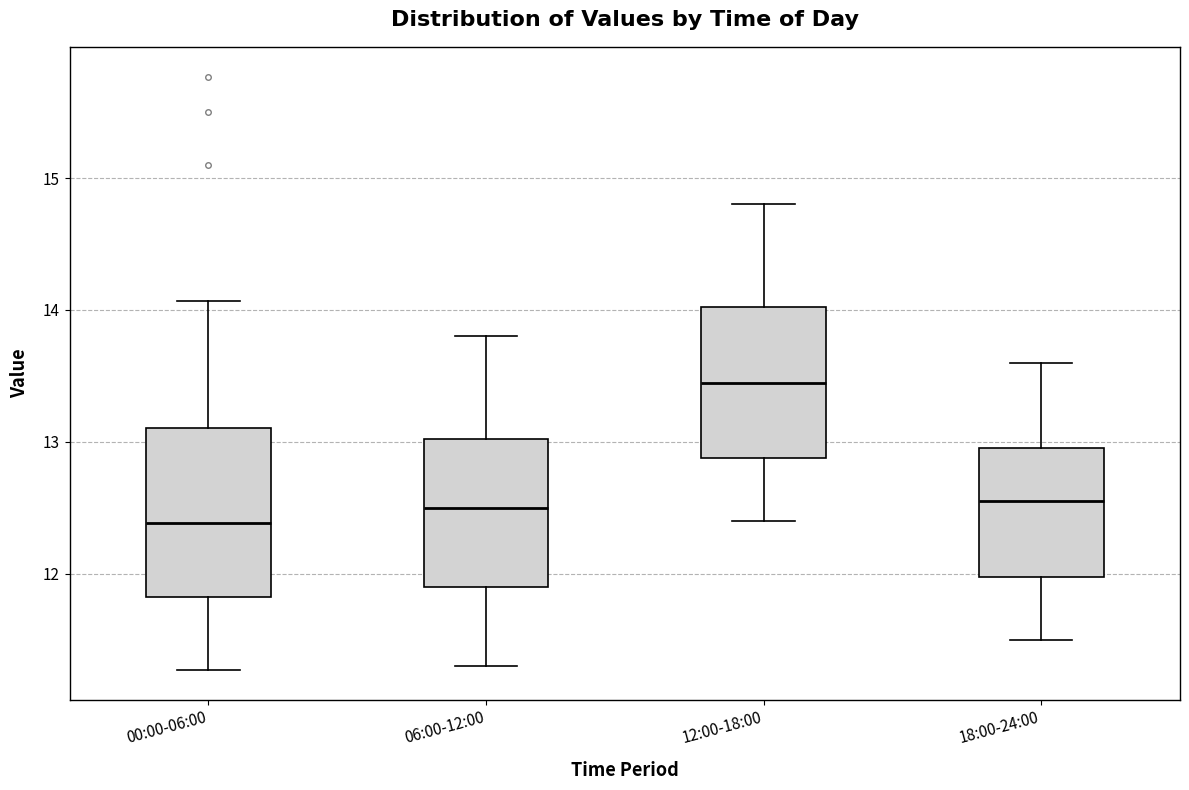

Which box has the lowest median line?

00:00-06:00